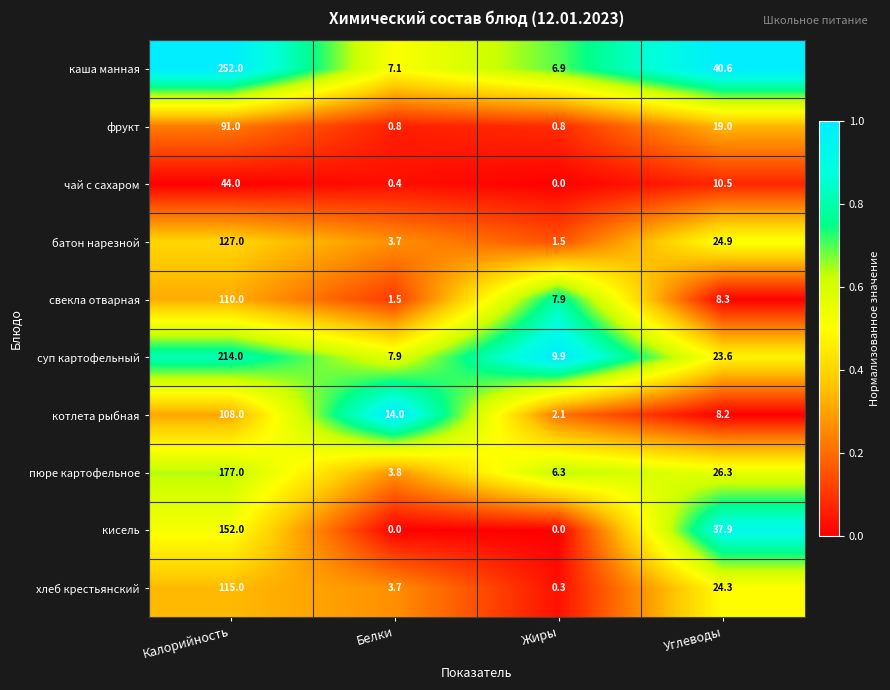

Is it true that котлета рыбная equals 2.1 at Жиры?

True